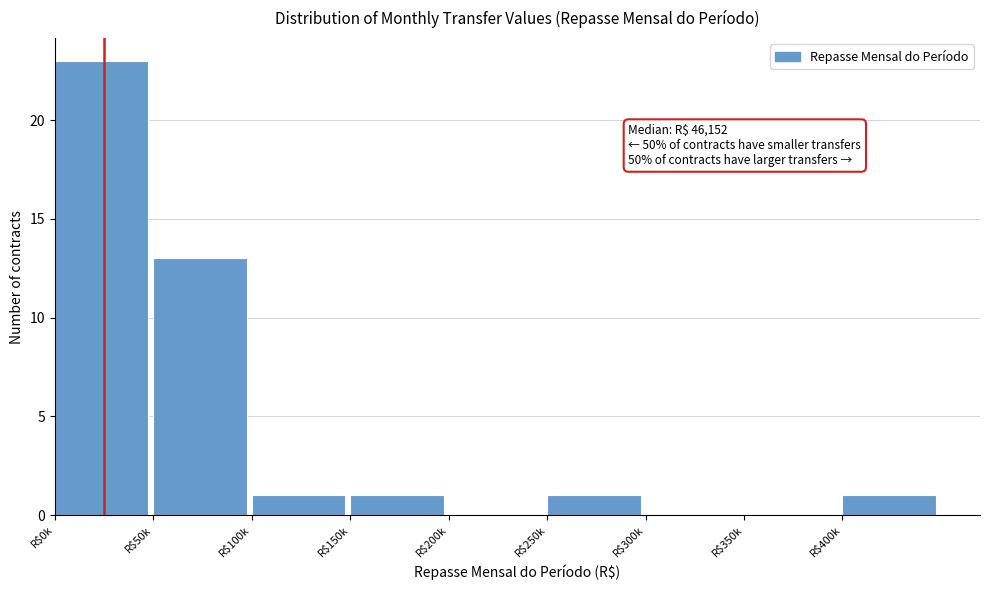

What is the sum of all values?

40